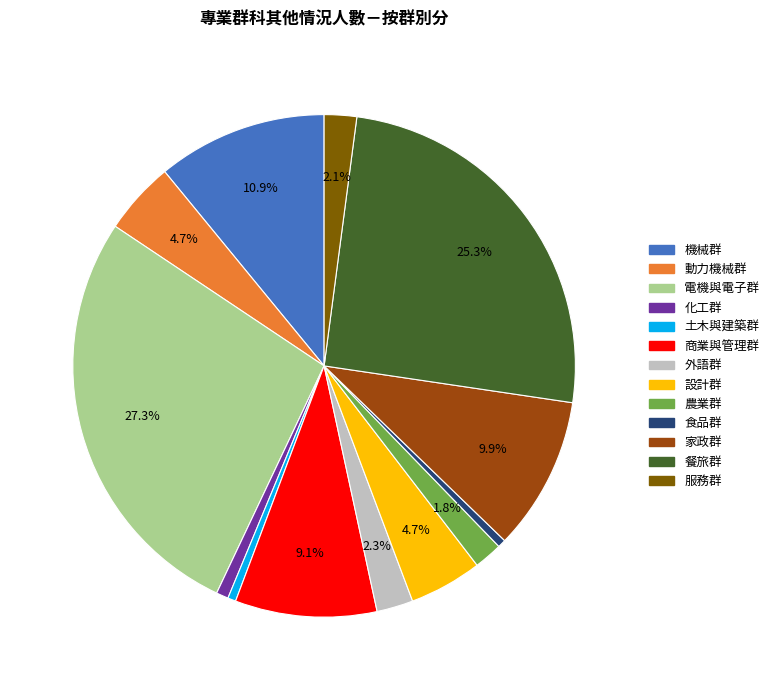

Which category has the biggest portion of the pie?

電機與電子群